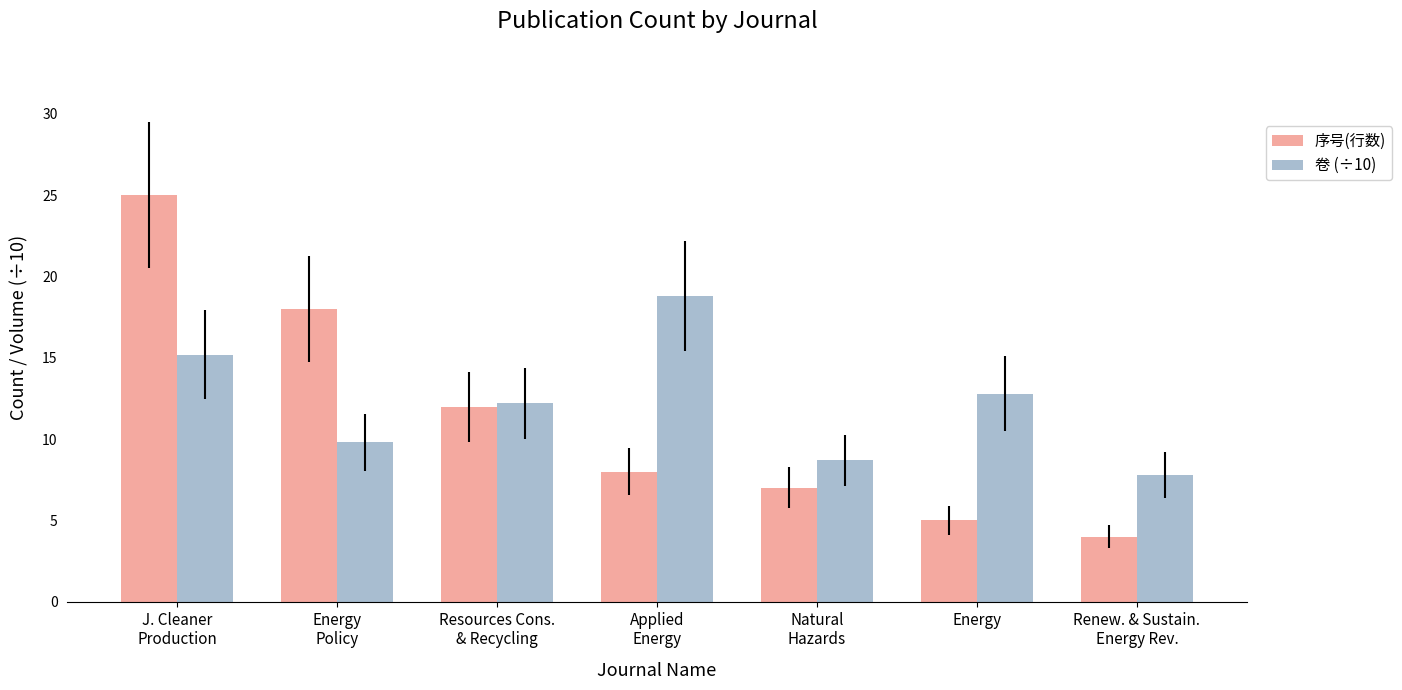

At which category is the sum across all series the highest?

J. Cleaner
Production